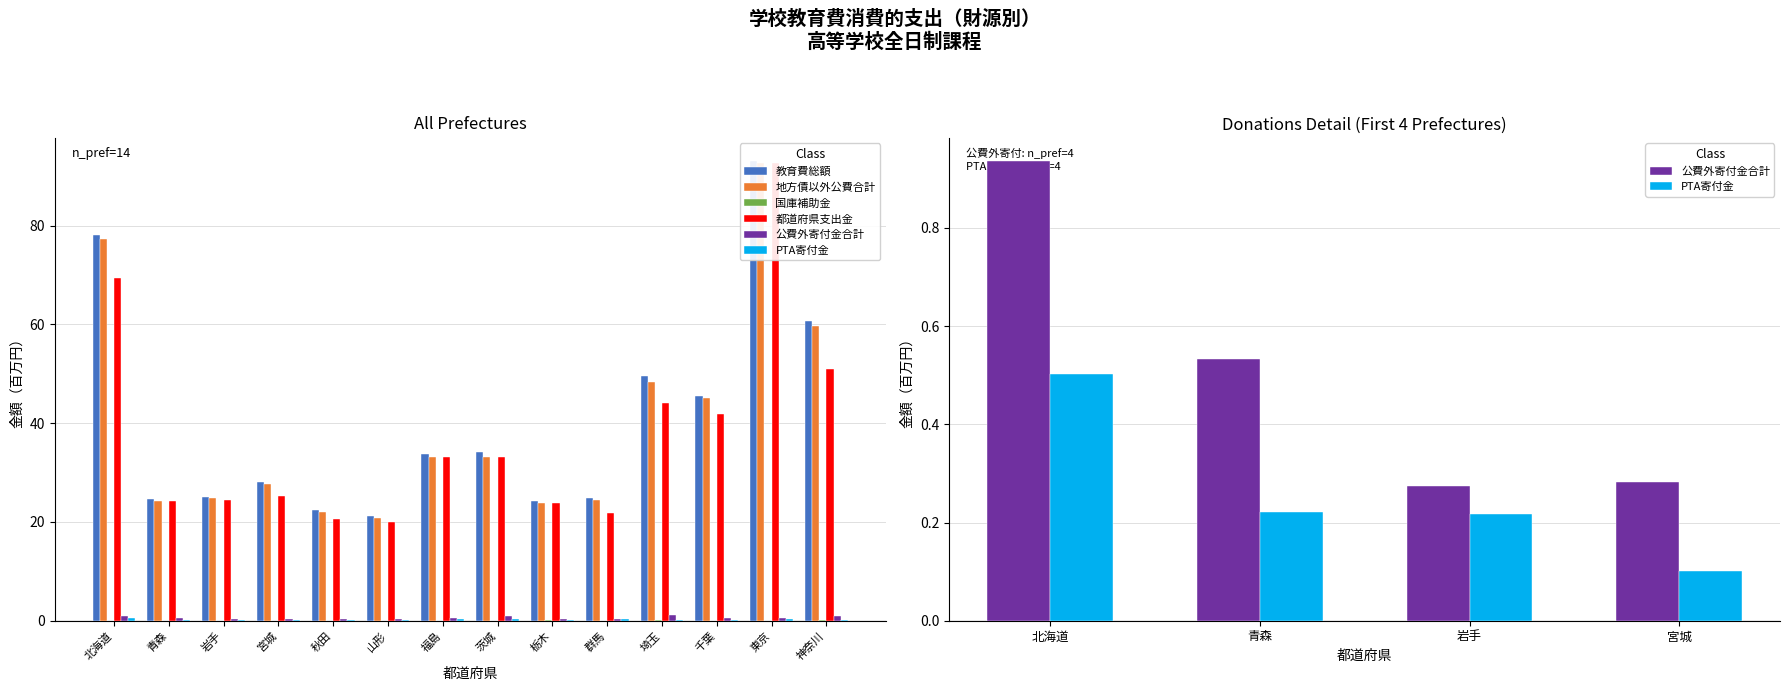

At how many categories does at least one series exceed 6?

14